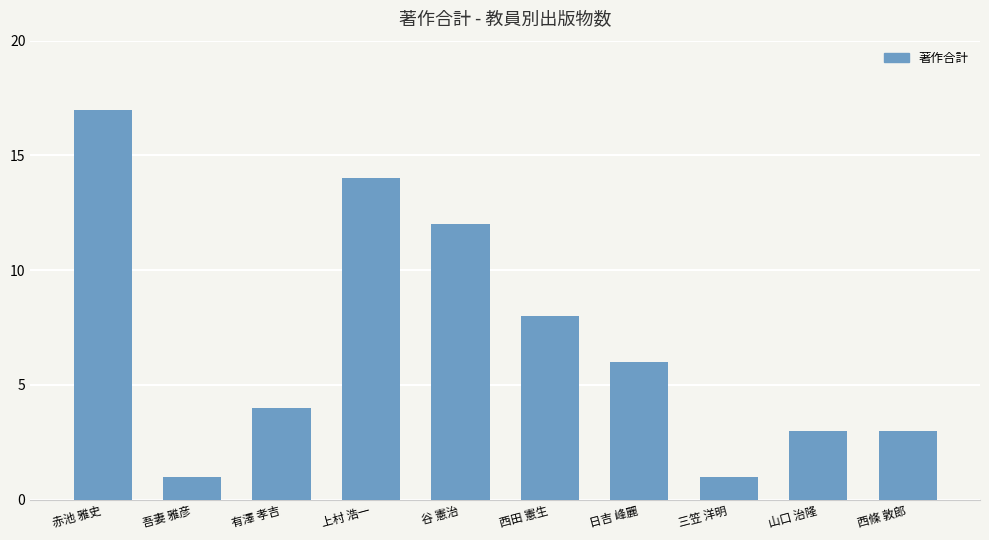

Which category has the highest value across all series?

赤池 雅史